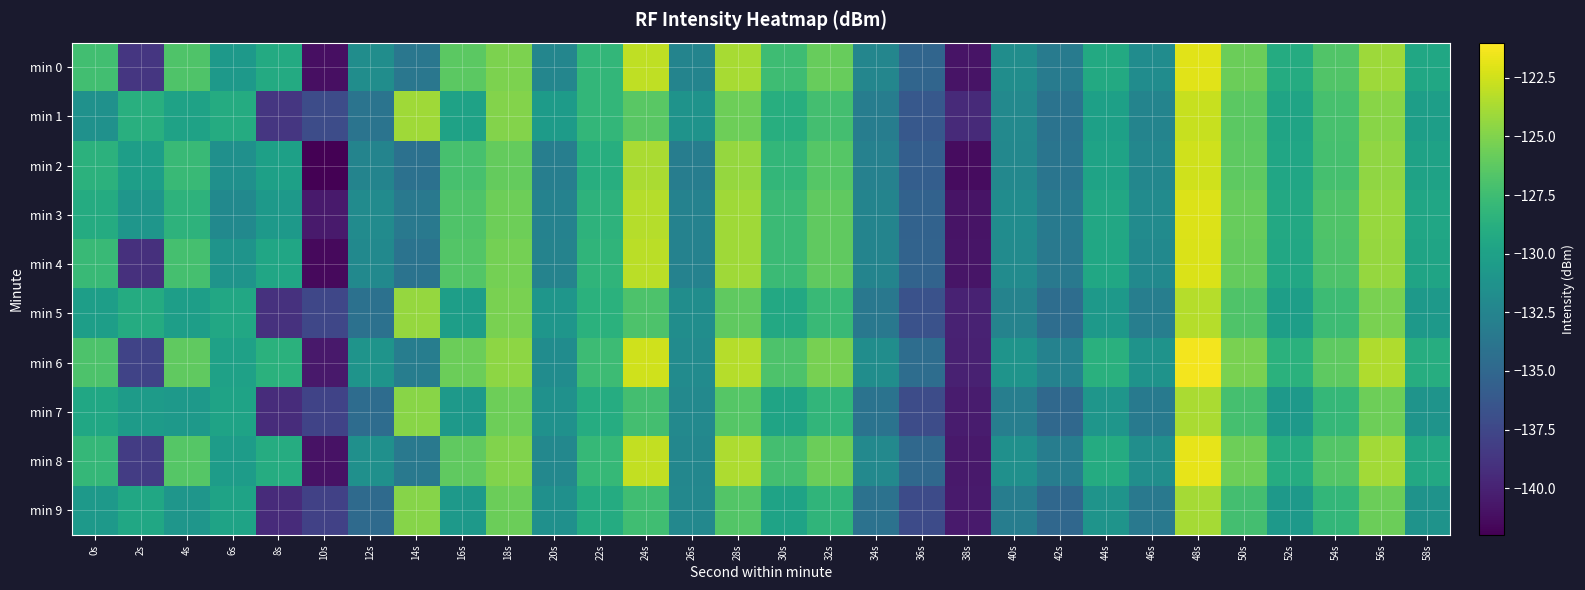

Which series has the largest total across all categories?

min 6